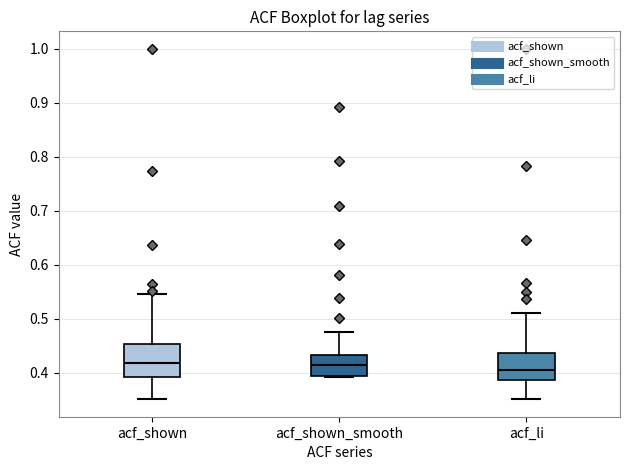

Reading left to right, transcribe this box plot: for each box, give where its median line is, the range the box spans, and where its two whiskers end, as read against the y-axis. The values are not printed on the chart, so give them approximately, as read against the axis.

acf_shown: median 0.42, box 0.39 to 0.45, whiskers 0.35 to 0.55
acf_shown_smooth: median 0.41, box 0.39 to 0.43, whiskers 0.39 to 0.48
acf_li: median 0.41, box 0.39 to 0.44, whiskers 0.35 to 0.51